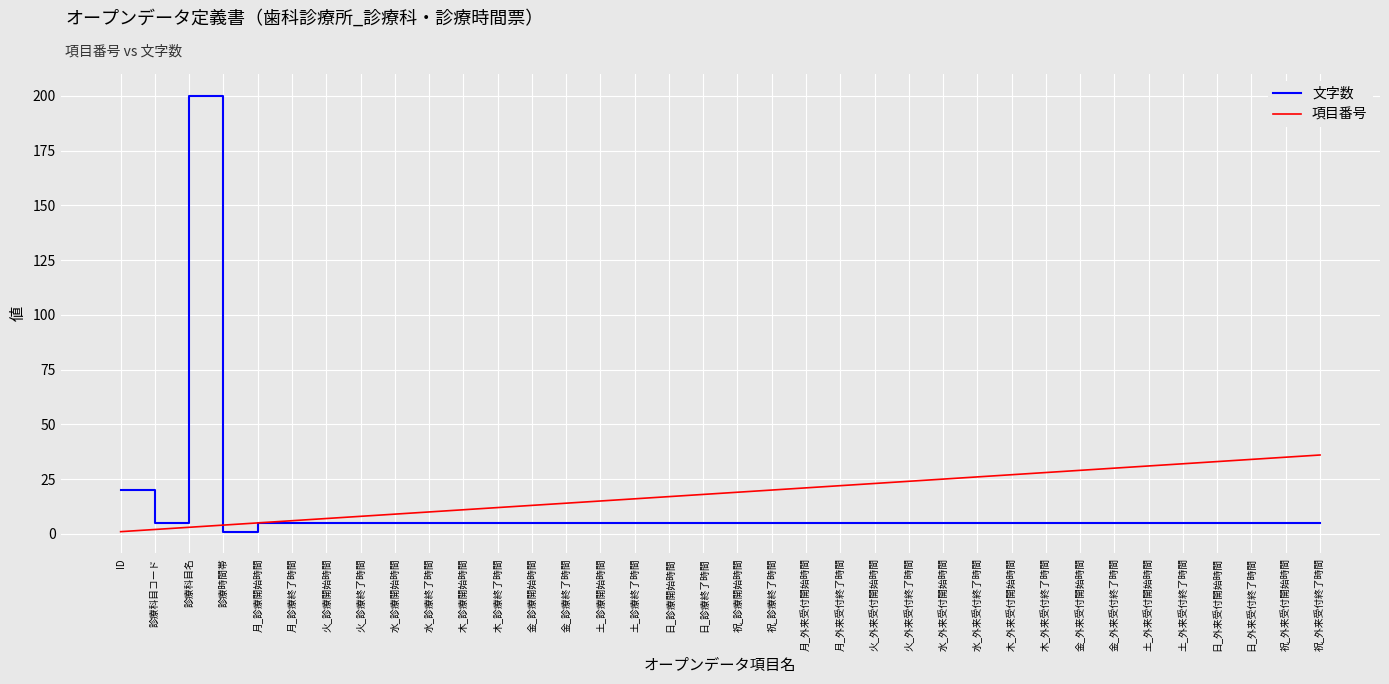

What is the sum of the 項目番号 values at 木_診療終了時間 and 木_診療開始時間?

23